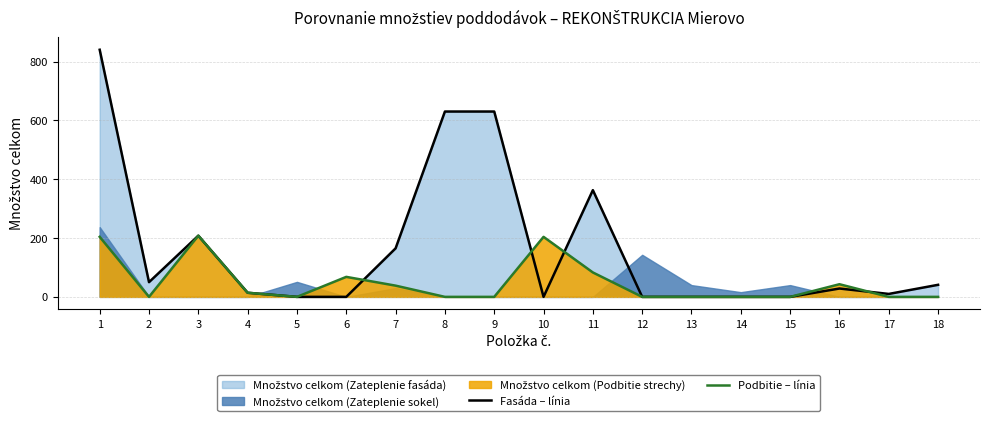

Is it true that Podbitie – línia equals 125.7 at 2?

False